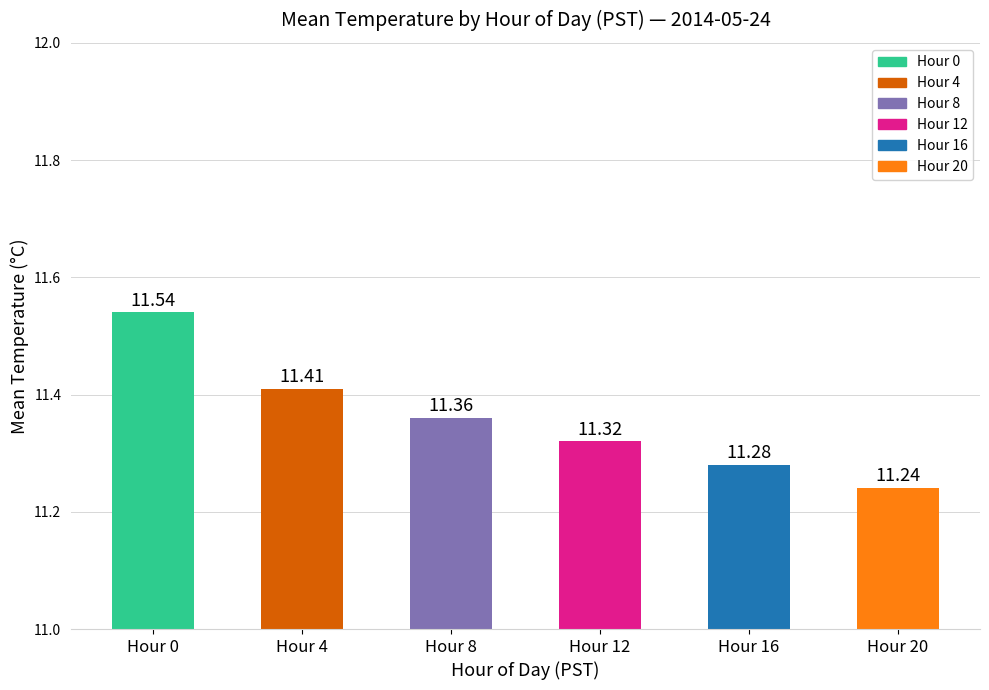

Where is the data nearest to the value 11?

Hour 20